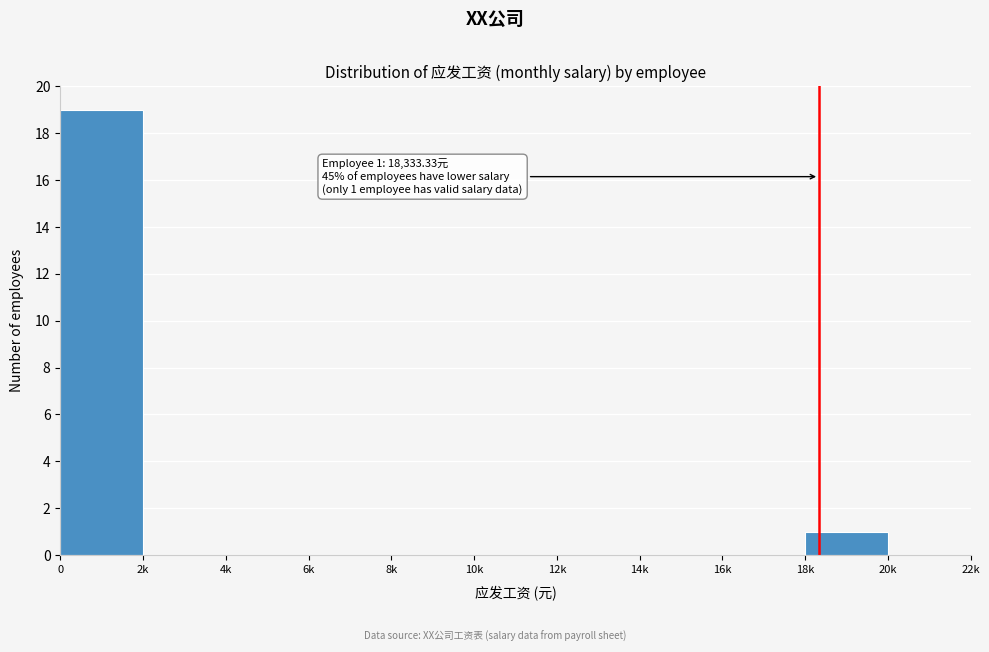

Reading left to right, transcribe all the data shown in this chart.

0=19	2k=0	4k=0	6k=0	8k=0	10k=0	12k=0	14k=0	16k=0	18k=1	20k=0